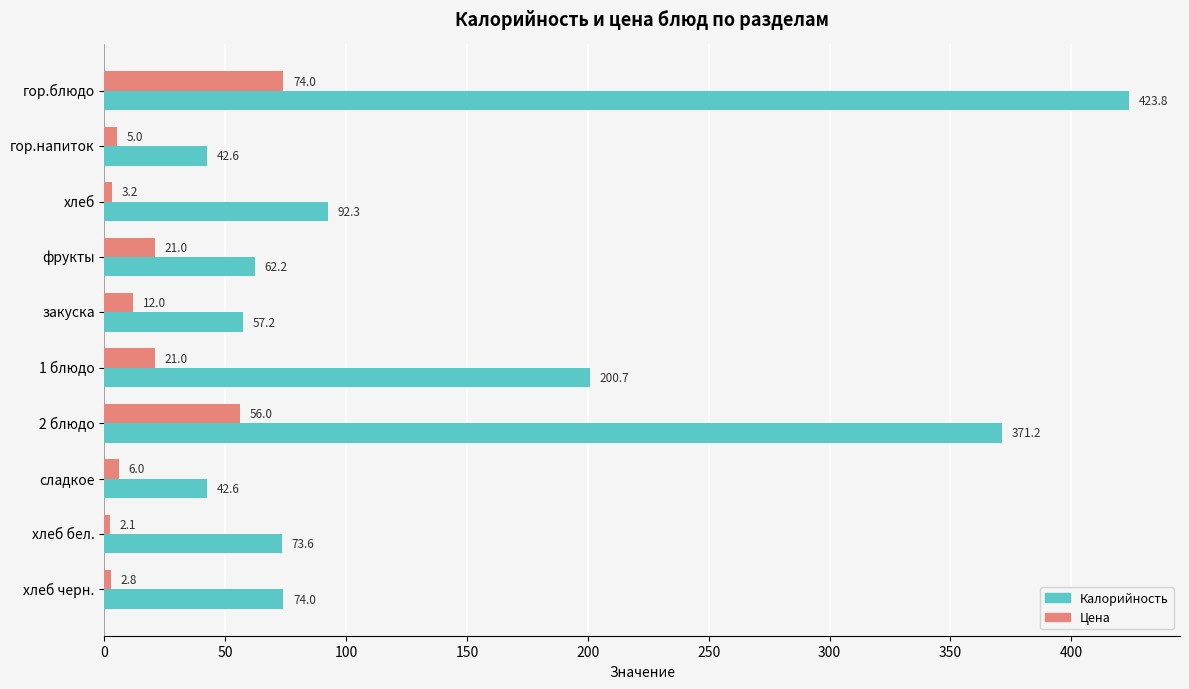

What is the average value of the Цена series?

20.3